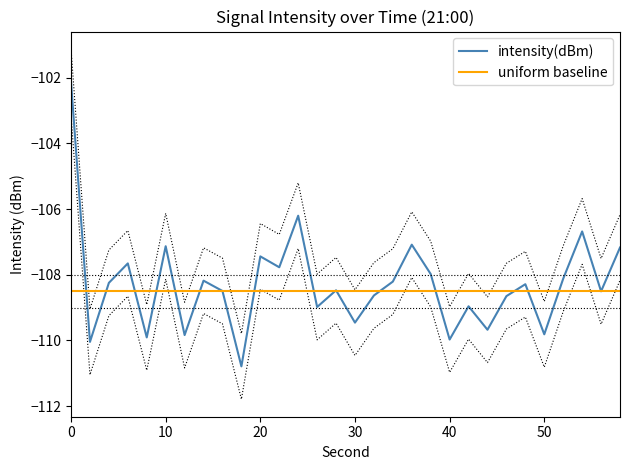

Reading right to left, list all the values displayed in this chart.

intensity(dBm): -107.2	-108.5	-106.7	-108.1	-109.8	-108.3	-108.7	-109.7	-109.0	-110.0	-108.0	-107.1	-108.2	-108.6	-109.5	-108.5	-109.0	-106.2	-107.8	-107.4	-110.8	-108.5	-108.2	-109.8	-107.1	-109.9	-107.7	-108.2	-110.0	-102.1
upper_bound: -106.2	-107.5	-105.7	-107.1	-108.8	-107.3	-107.7	-108.7	-108.0	-109.0	-107.0	-106.1	-107.2	-107.6	-108.5	-107.5	-108.0	-105.2	-106.8	-106.4	-109.8	-107.5	-107.2	-108.8	-106.1	-108.9	-106.7	-107.2	-109.0	-101.1
lower_bound: -108.2	-109.5	-107.7	-109.1	-110.8	-109.3	-109.7	-110.7	-110.0	-111.0	-109.0	-108.1	-109.2	-109.6	-110.5	-109.5	-110.0	-107.2	-108.8	-108.4	-111.8	-109.5	-109.2	-110.8	-108.1	-110.9	-108.7	-109.2	-111.0	-103.1